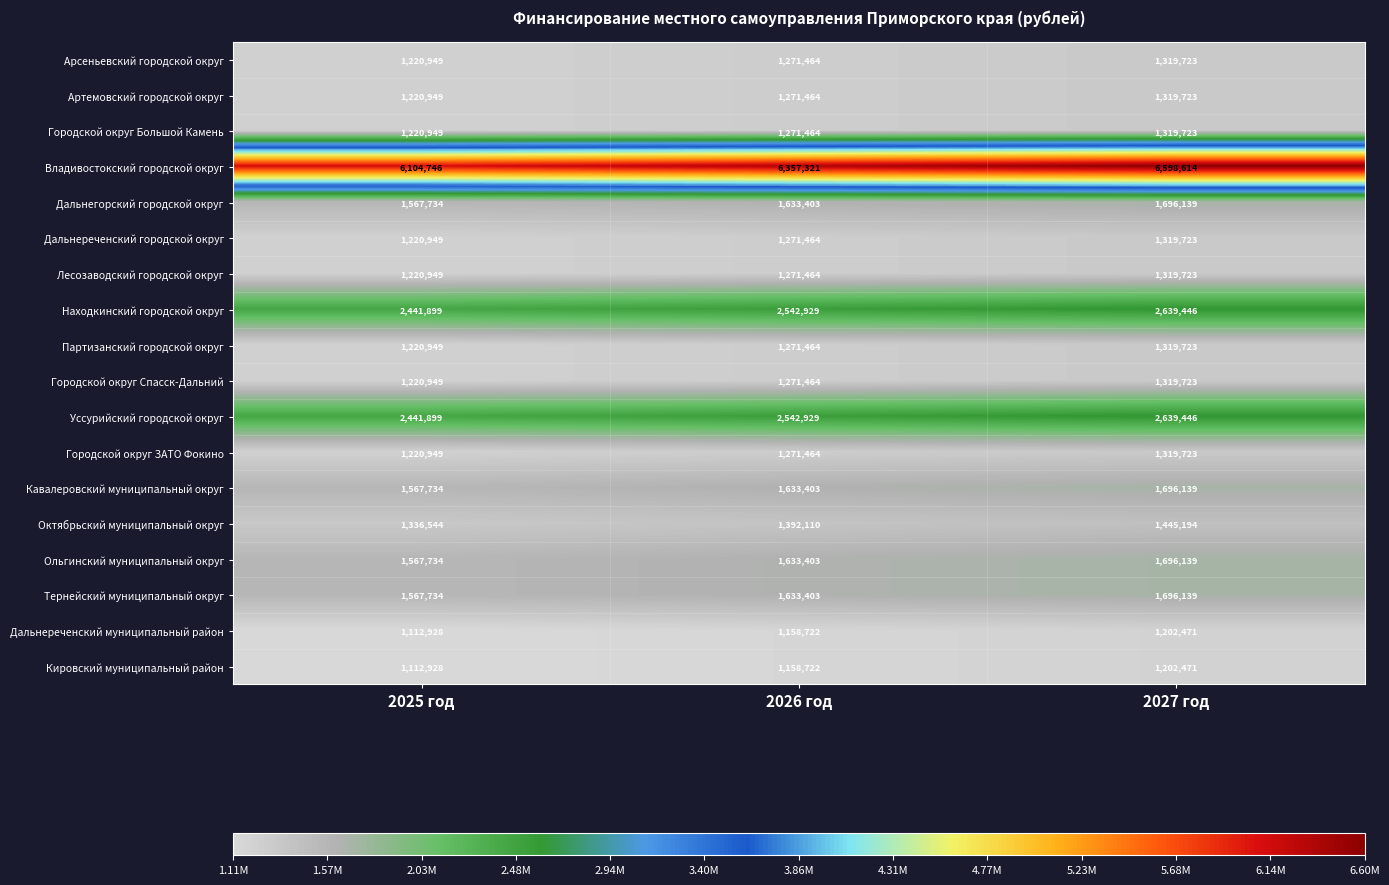

What is the total value across all series at 2025 год?

30589472